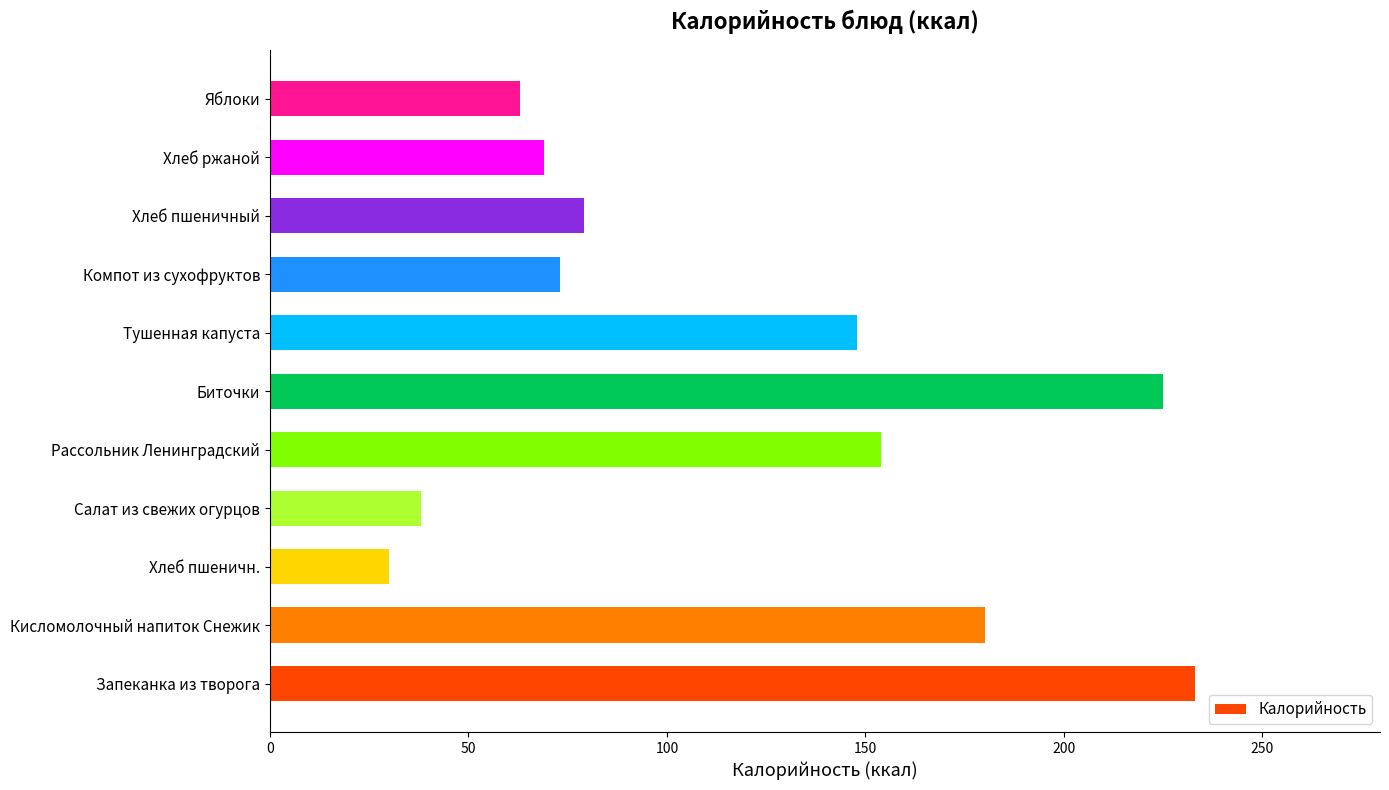

Rank the categories by value from lowest to highest.

Хлеб пшеничн., Салат из свежих огурцов, Яблоки, Хлеб ржаной, Компот из сухофруктов, Хлеб пшеничный, Тушенная капуста, Рассольник Ленинградский, Кисломолочный напиток Снежик, Биточки, Запеканка из творога